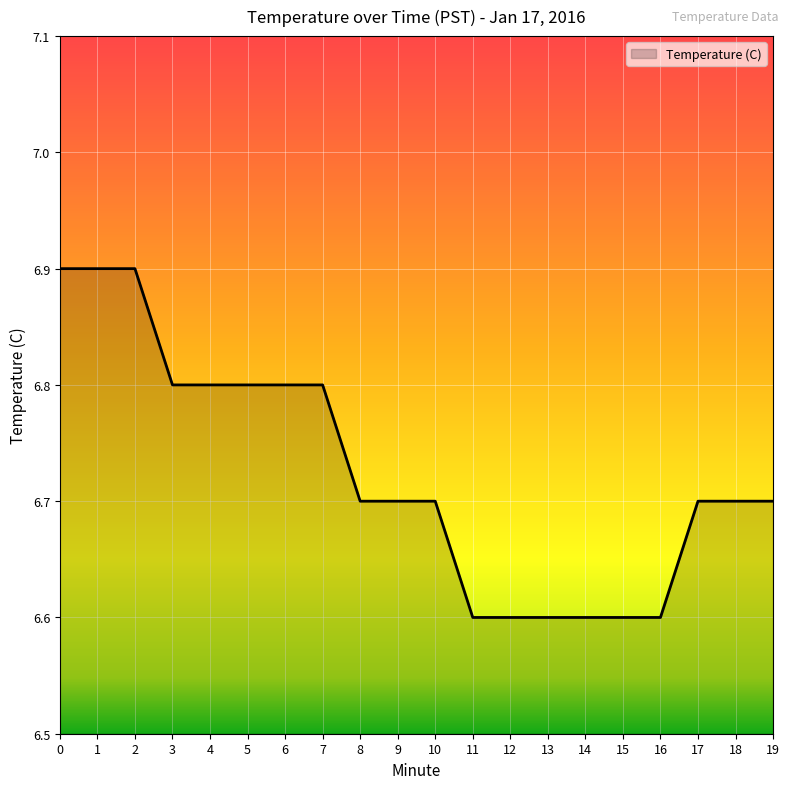

Between 17 and 11, which is larger?

17